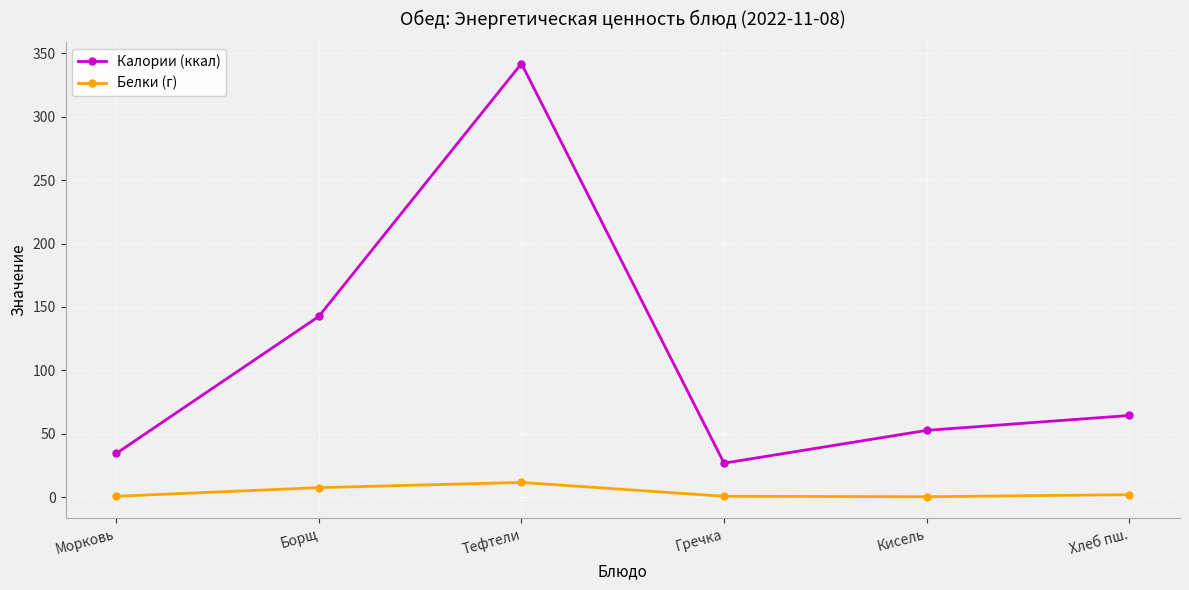

What is the label of the 1st point from the right?

Хлеб пш.